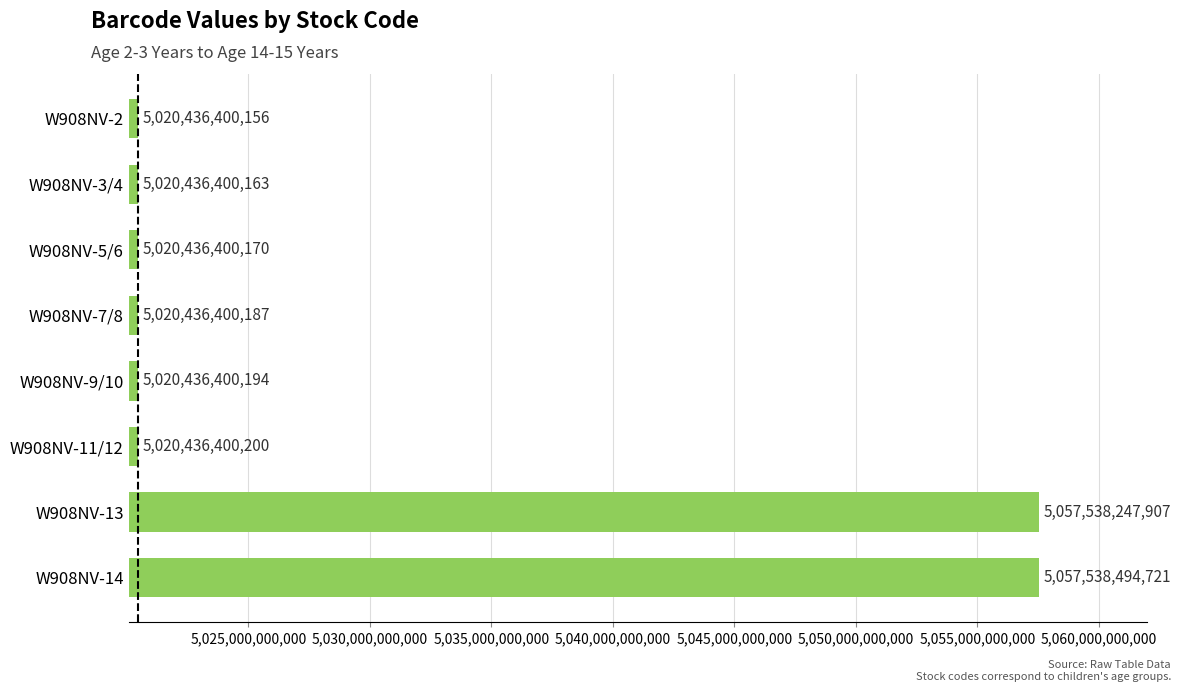

What is the value of the 7th bar from the top?

5057538247907